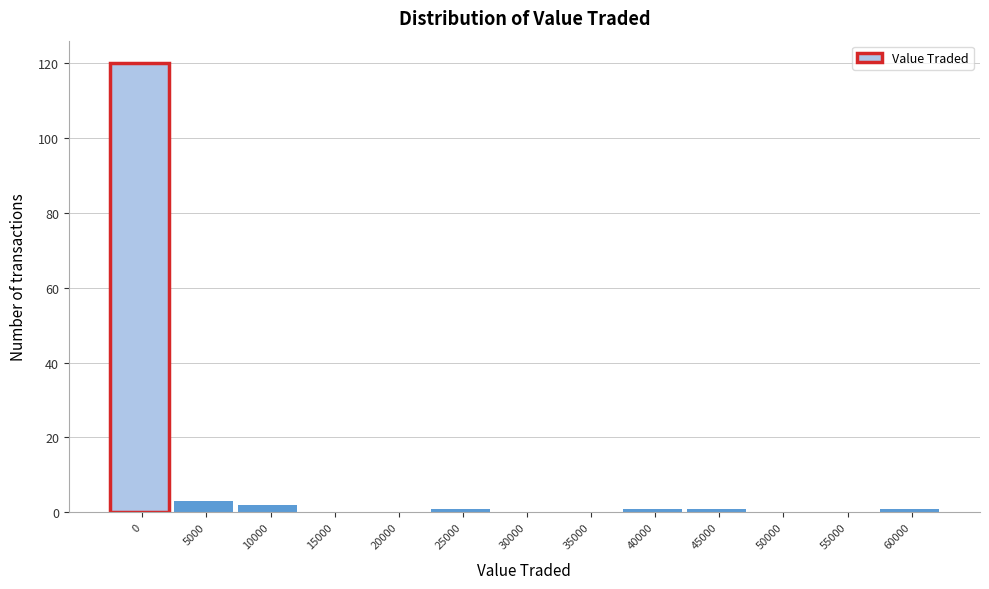

Reading left to right, extract all data points from this chart.

0=120	5000=3	10000=2	15000=0	20000=0	25000=1	30000=0	35000=0	40000=1	45000=1	50000=0	55000=0	60000=1